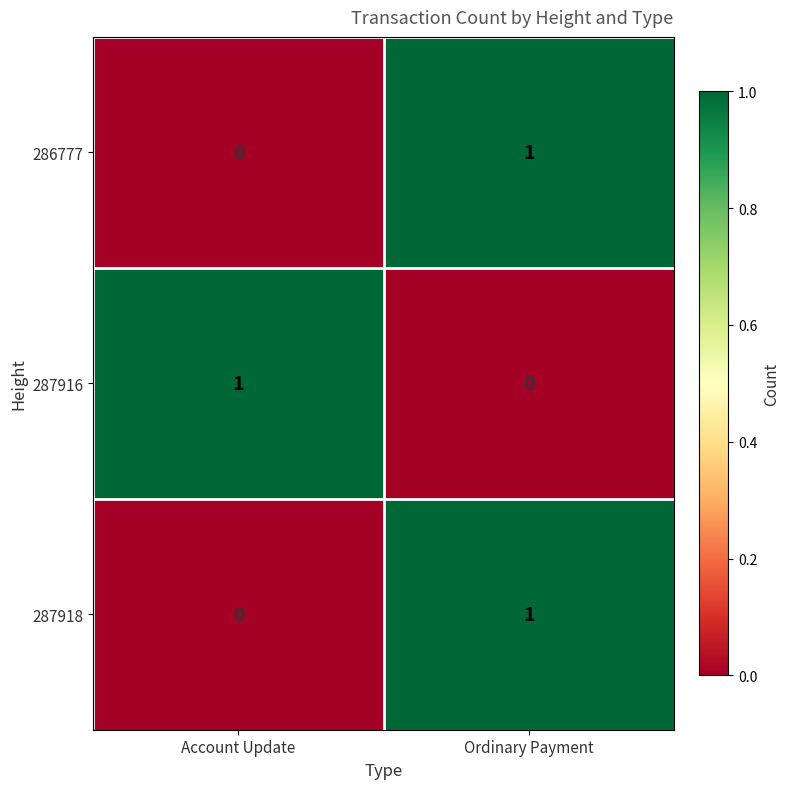

At which category is the sum across all series the highest?

Ordinary Payment